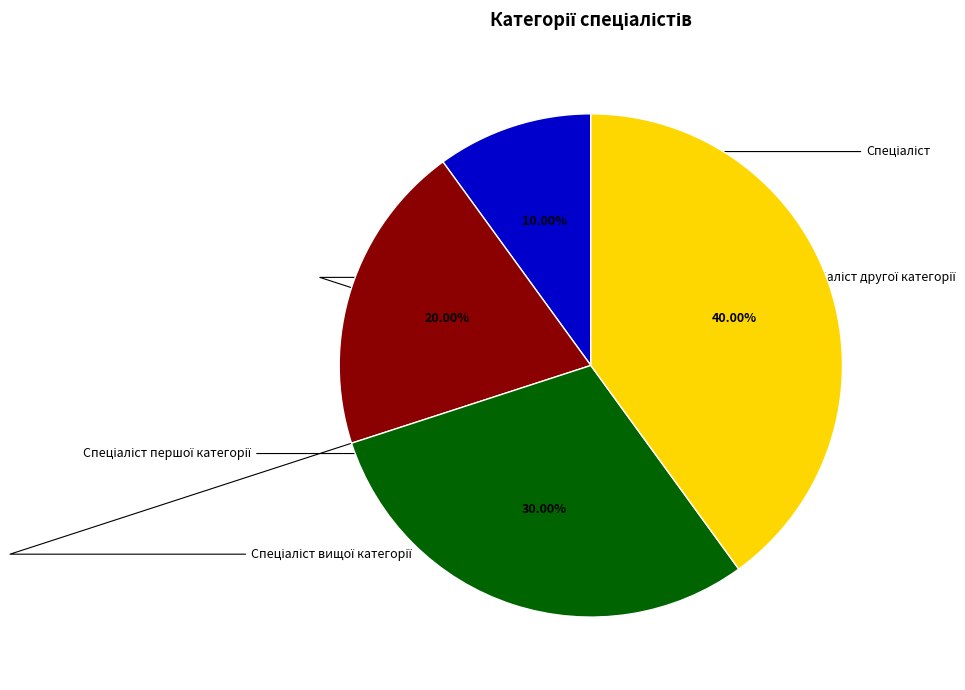

To the nearest percent, what percentage of the pie is Спеціаліст вищої категорії?

40%